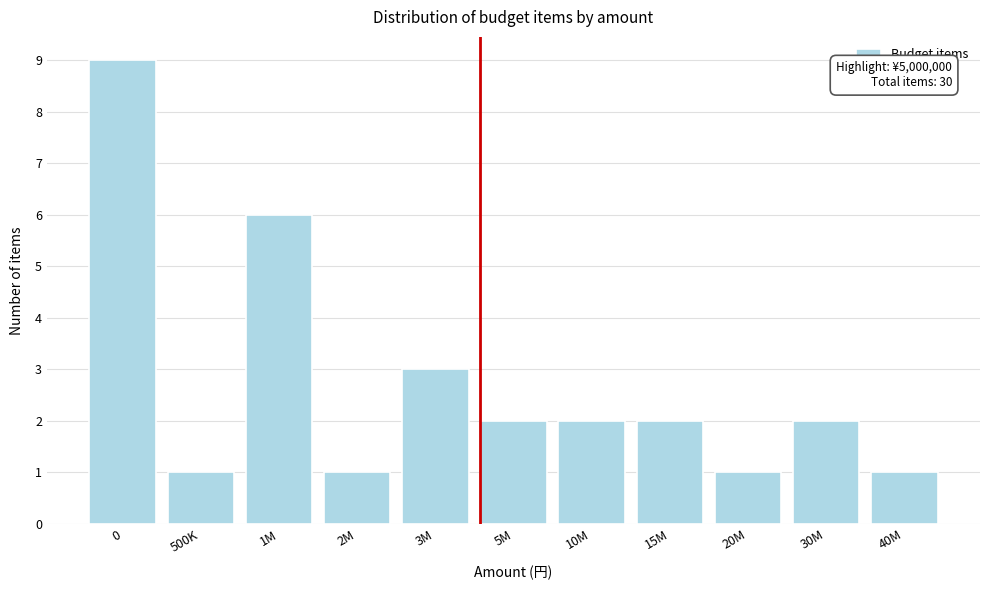

Reading left to right, list all the values displayed in this chart.

0=9	500K=1	1M=6	2M=1	3M=3	5M=2	10M=2	15M=2	20M=1	30M=2	40M=1